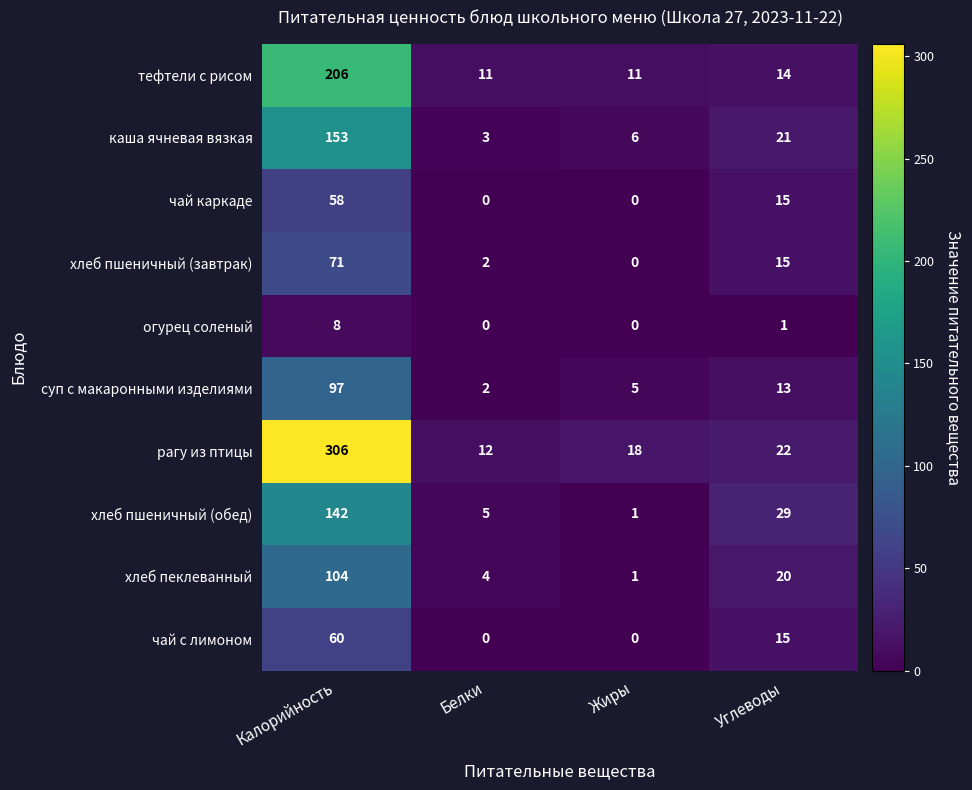

What is the sum of the хлеб пеклеванный values at Жиры and Калорийность?

105